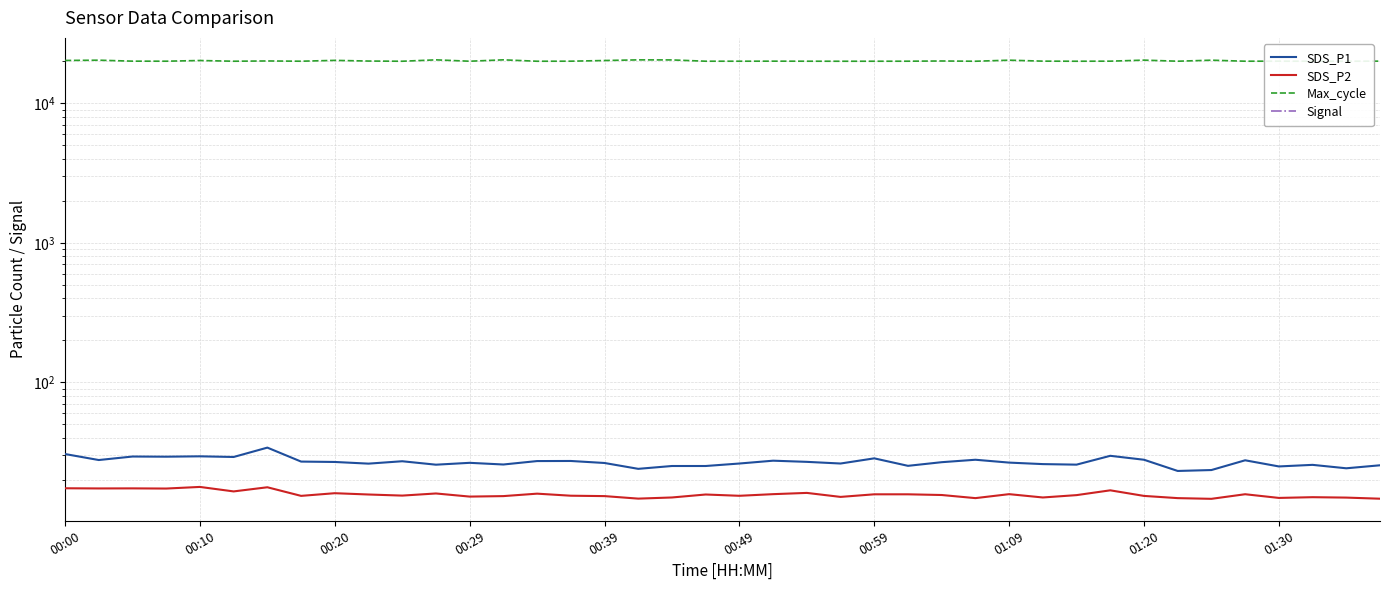

True or false: Max_cycle and Signal cross at least once.

False